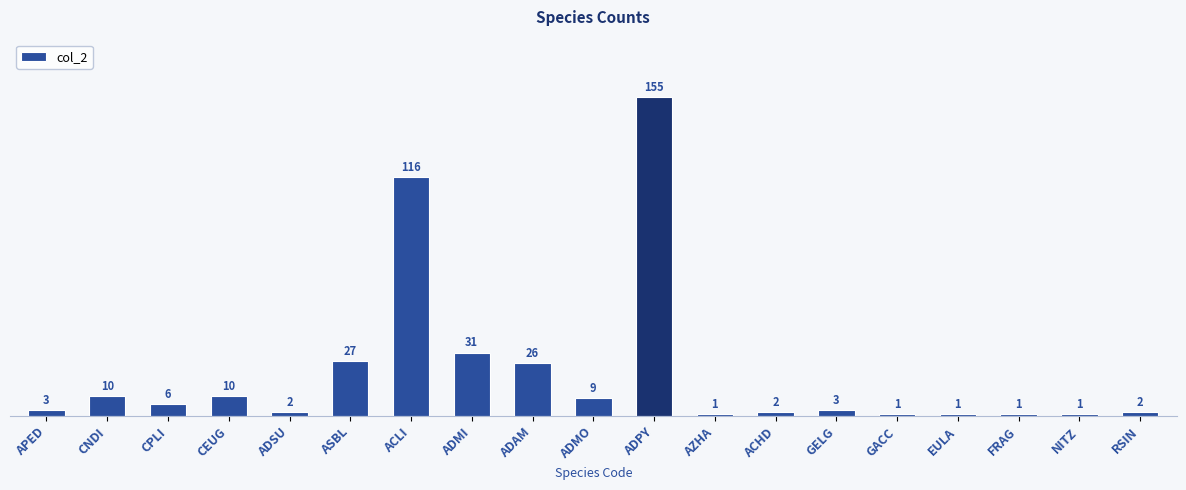

The chart shows a value of 45 at ASBL. True or false?

False